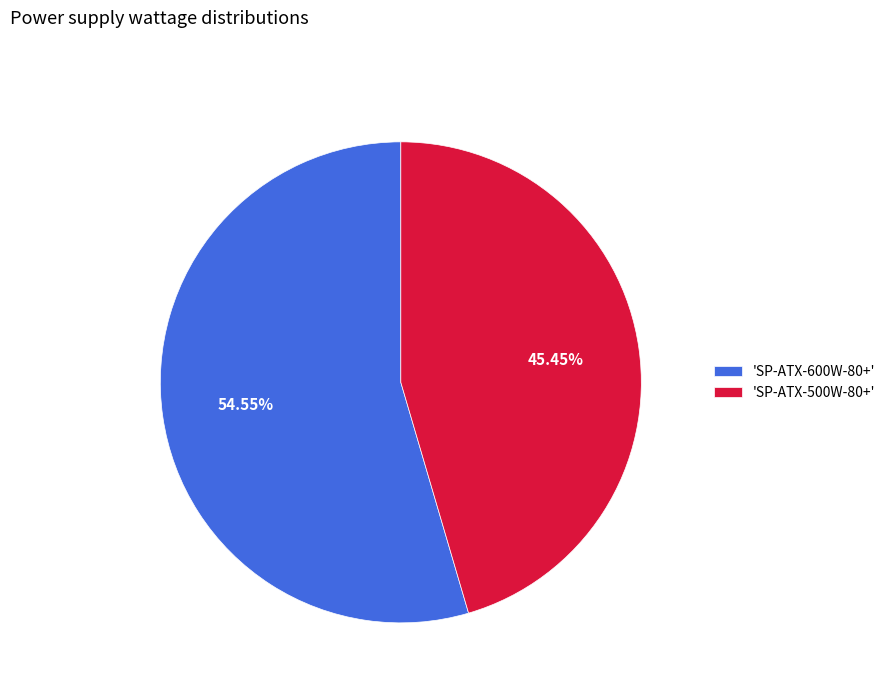

Count the number of slices in the pie.

2